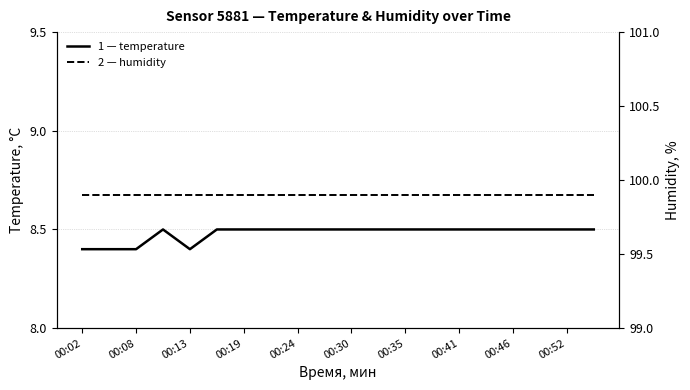

What is the minimum value for temperature?

8.4